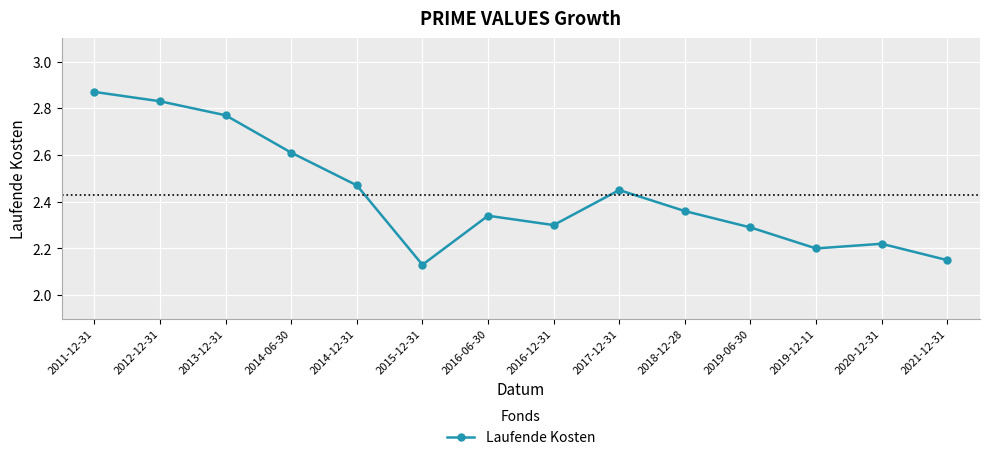

List the labels in order of value, largest first.

2011-12-31, 2012-12-31, 2013-12-31, 2014-06-30, 2014-12-31, 2017-12-31, 2018-12-28, 2016-06-30, 2016-12-31, 2019-06-30, 2020-12-31, 2019-12-11, 2021-12-31, 2015-12-31